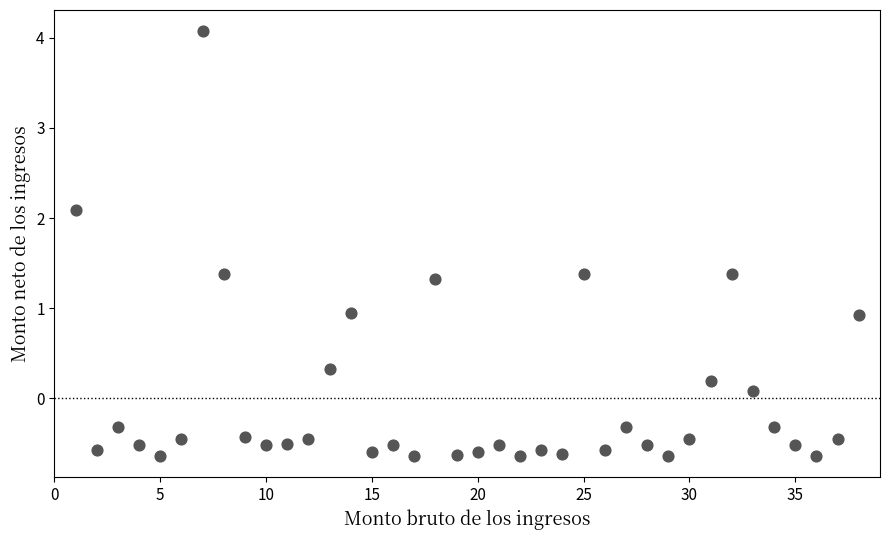

What is the range of X values (max minus min)?

37.0